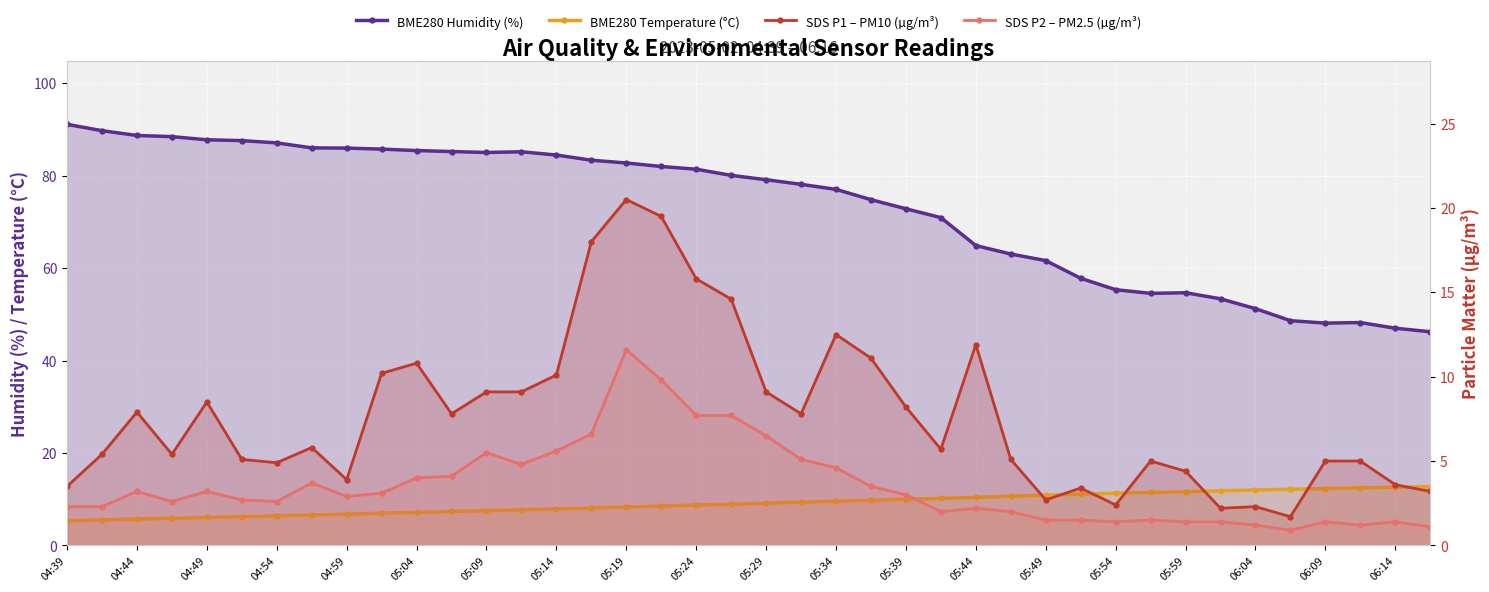

Rank the series at 23 from lowest to highest value.

SDS P2 – PM2.5 (µg/m³), BME280 Temperature (°C), SDS P1 – PM10 (µg/m³), BME280 Humidity (%)